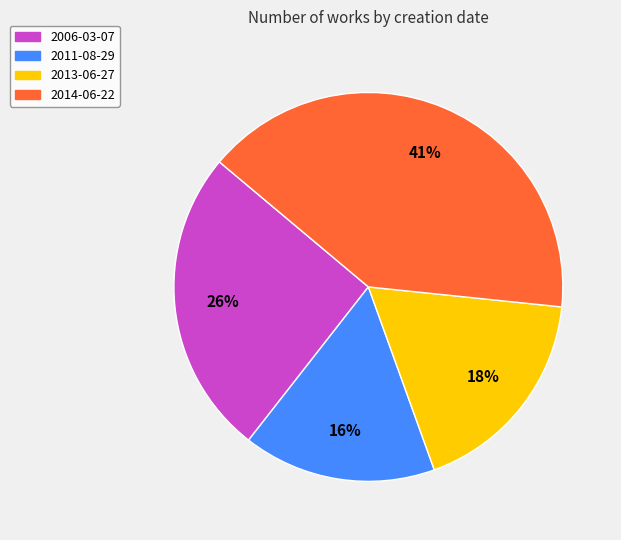

Does any single category account for the majority?

No